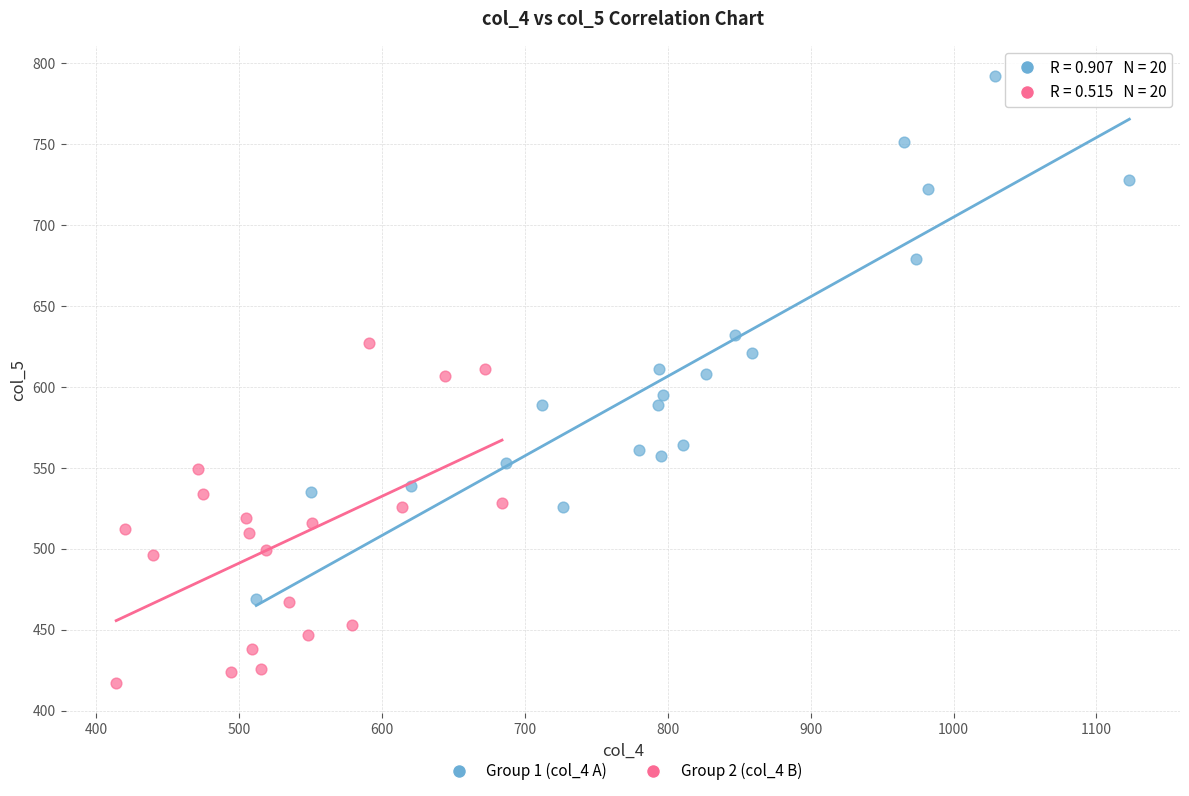

Which series reaches the maximum Y coordinate?

Group 1 (col_4 A)